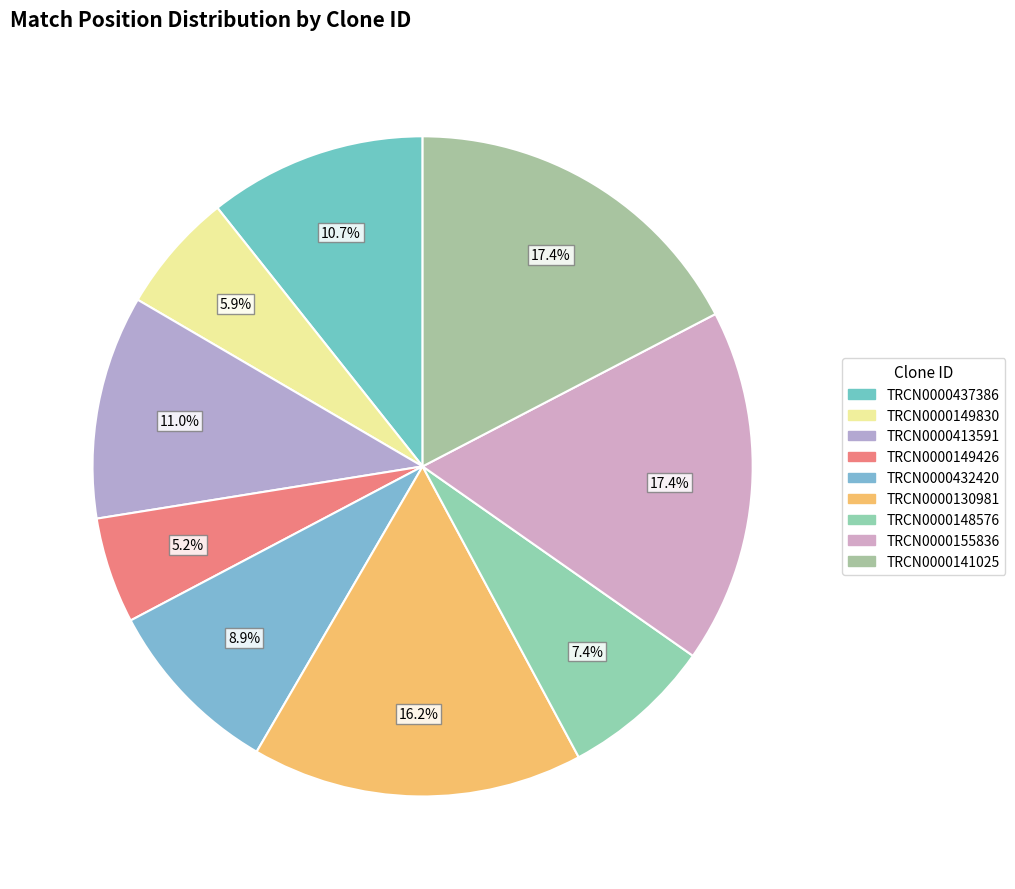

What percentage is the TRCN0000437386 slice, to the nearest percent?

11%